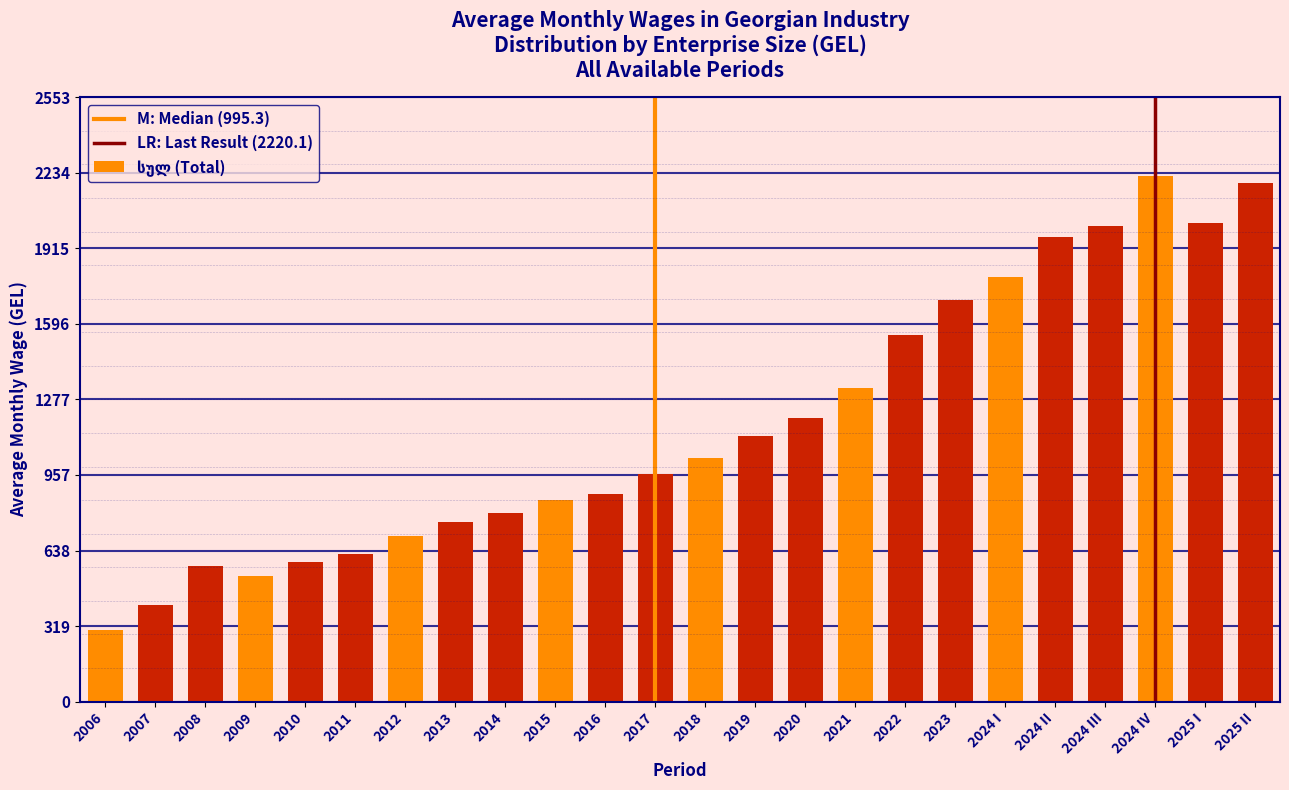

Reading right to left, extract all data points from this chart.

2025 II=2192.2	2025 I=2020.5	2024 IV=2220.1	2024 III=2009.3	2024 II=1963.0	2024 I=1795.8	2023=1698.1	2022=1549.2	2021=1323.5	2020=1196.4	2019=1121.6	2018=1030.1	2017=960.5	2016=876.4	2015=851.1	2014=794.9	2013=758.9	2012=697.8	2011=624.0	2010=588.6	2009=529.8	2008=574.3	2007=406.0	2006=301.6